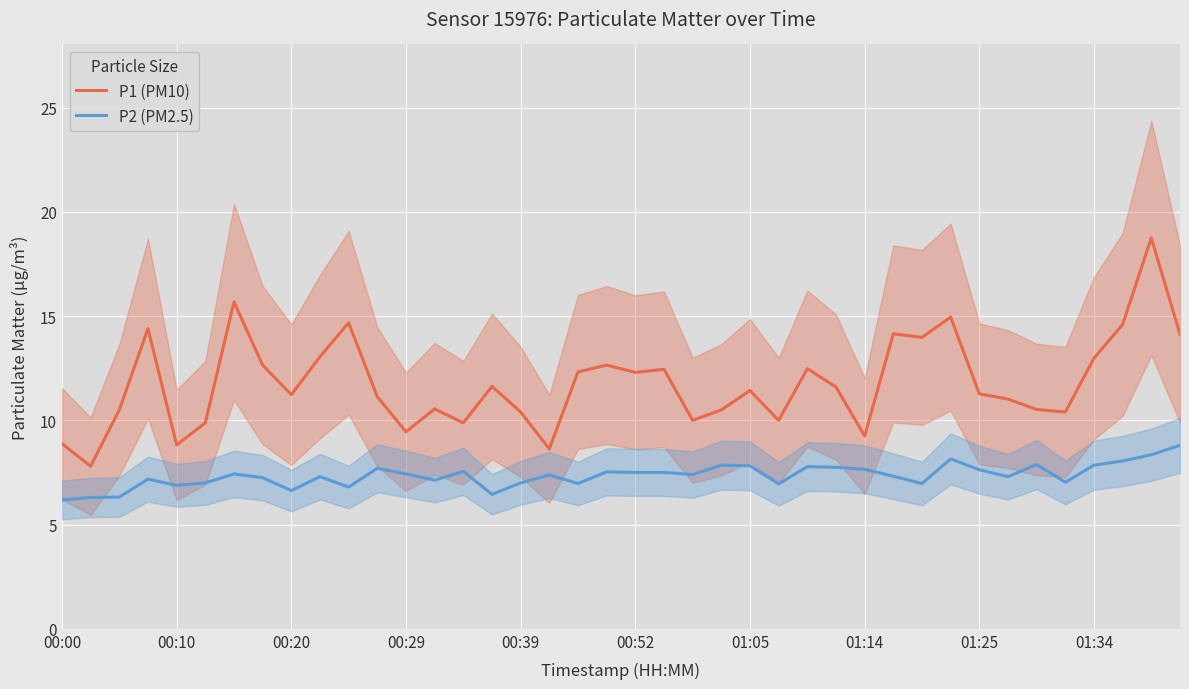

The P1 (PM10) series shows 20.7 at 00:52. True or false?

False